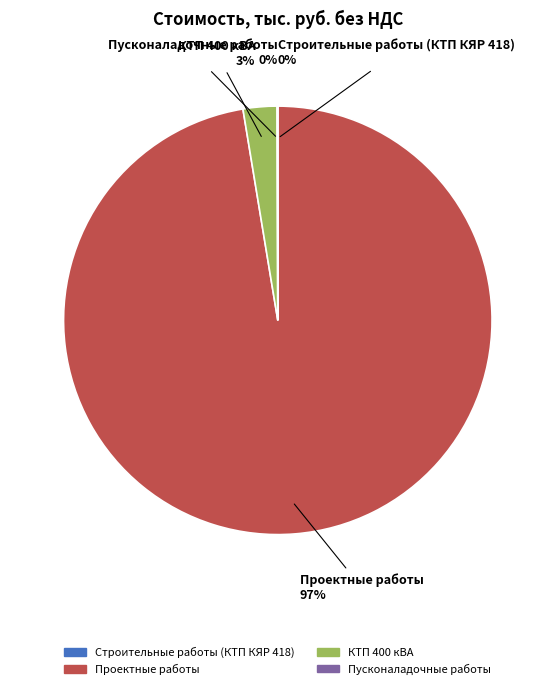

Which slice represents more than half of the pie?

Проектные работы